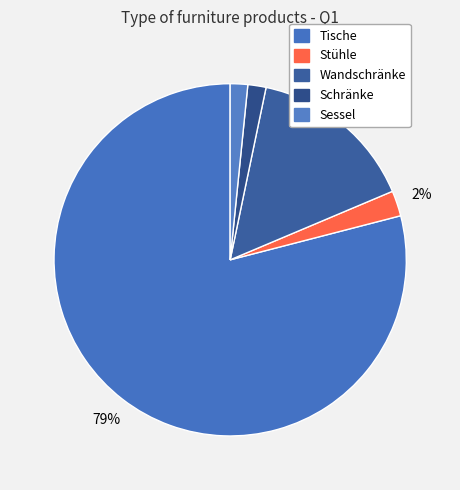

To the nearest percent, what is the average slice percentage?

20%